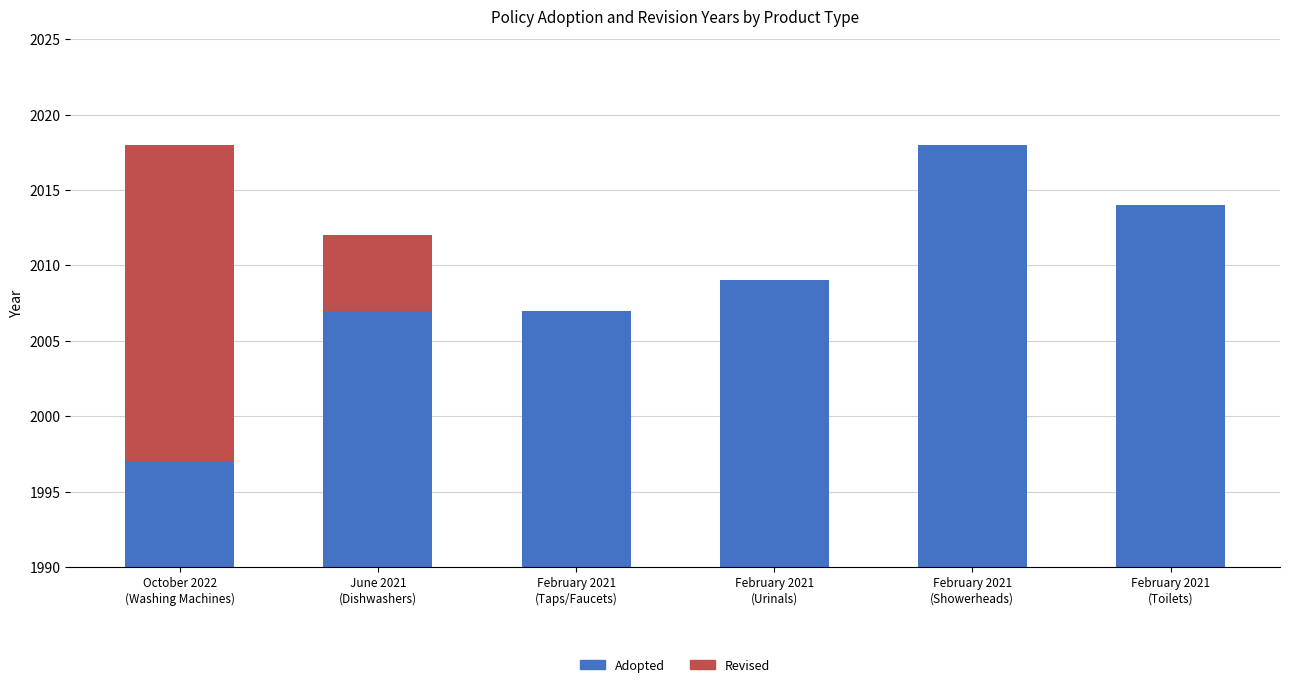

Reading left to right, transcribe all the data shown in this chart.

Adopted: October 2022
(Washing Machines)=1997	June 2021
(Dishwashers)=2007	February 2021
(Taps/Faucets)=2007	February 2021
(Urinals)=2009	February 2021
(Showerheads)=2018	February 2021
(Toilets)=2014
Revised: October 2022
(Washing Machines)=21	June 2021
(Dishwashers)=5	February 2021
(Taps/Faucets)=0	February 2021
(Urinals)=0	February 2021
(Showerheads)=0	February 2021
(Toilets)=0